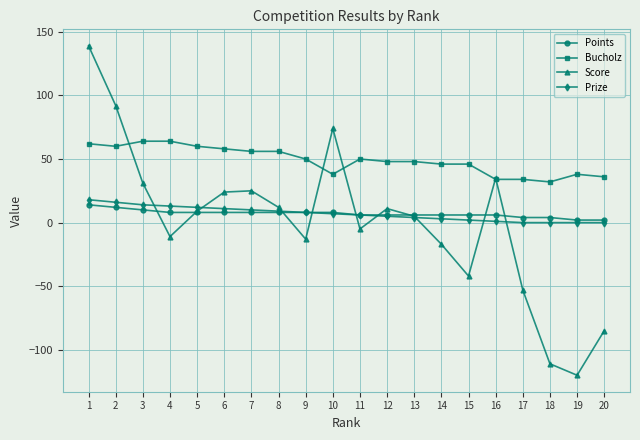

Count the number of categories in the chart.

20